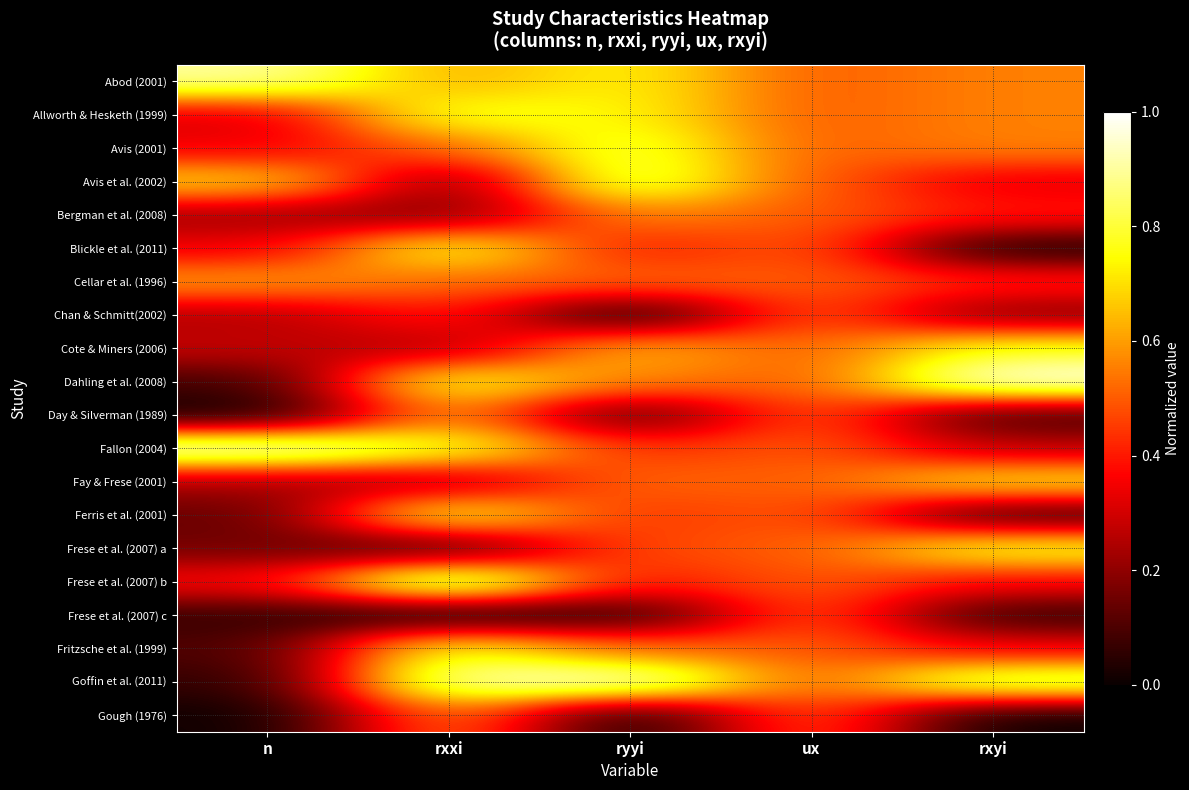

How many data points does each series have?

5